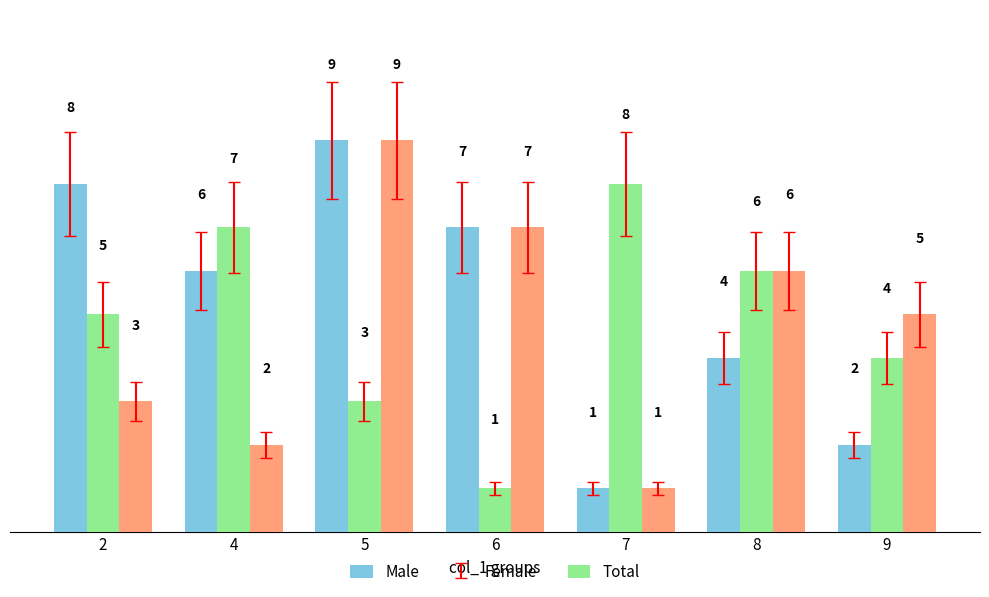

Does the chart contain stacked bars?

No